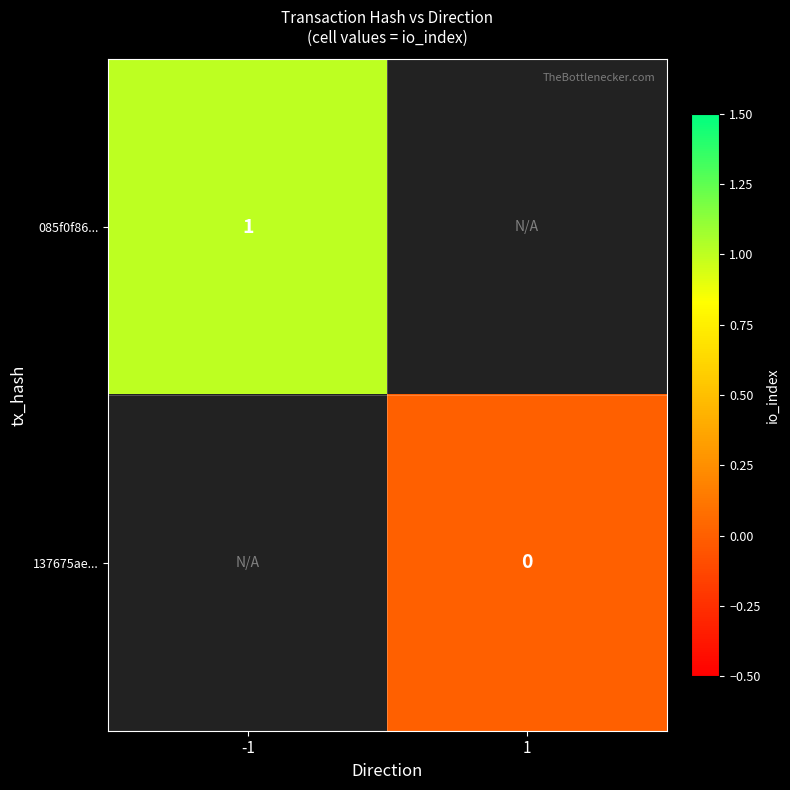

True or false: 085f0f86... has a value of 0 at -1.

False